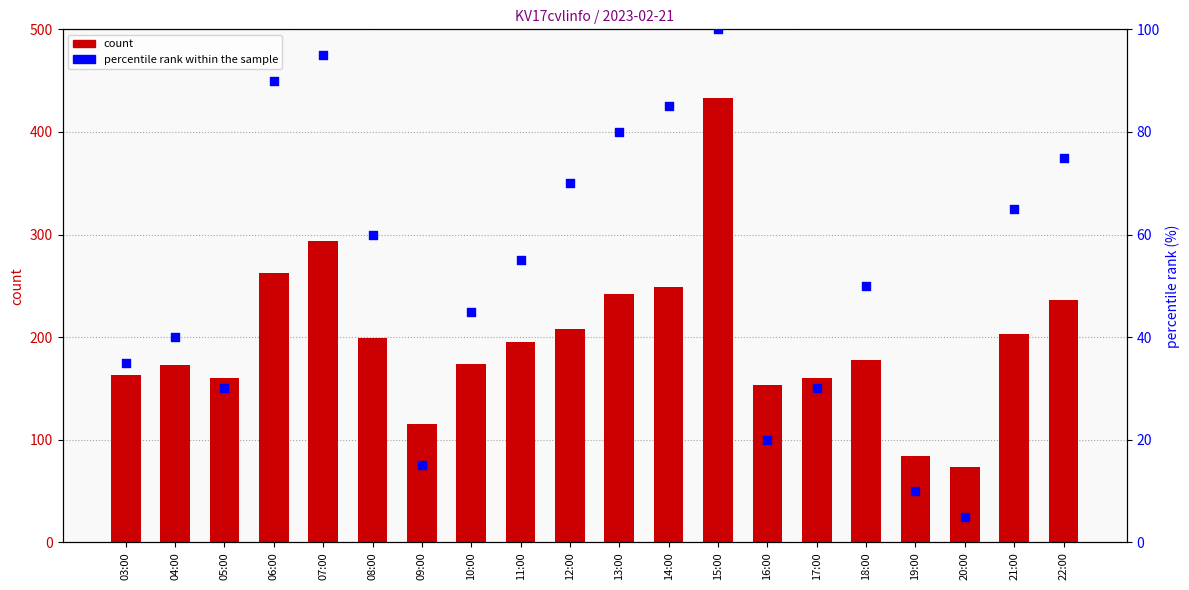

Is the value of count at 21:00 greater than the value of percentile rank within the sample at 13:00?

Yes